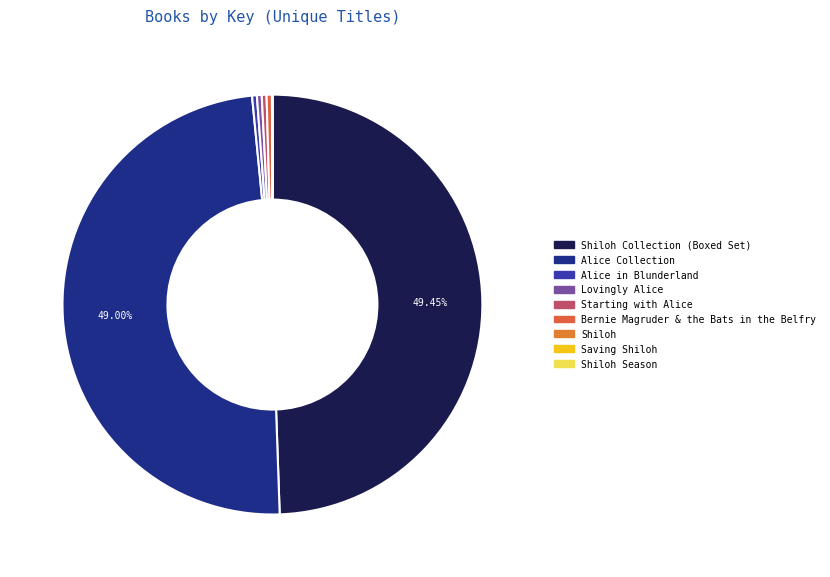

How many slices are in this pie chart?

9